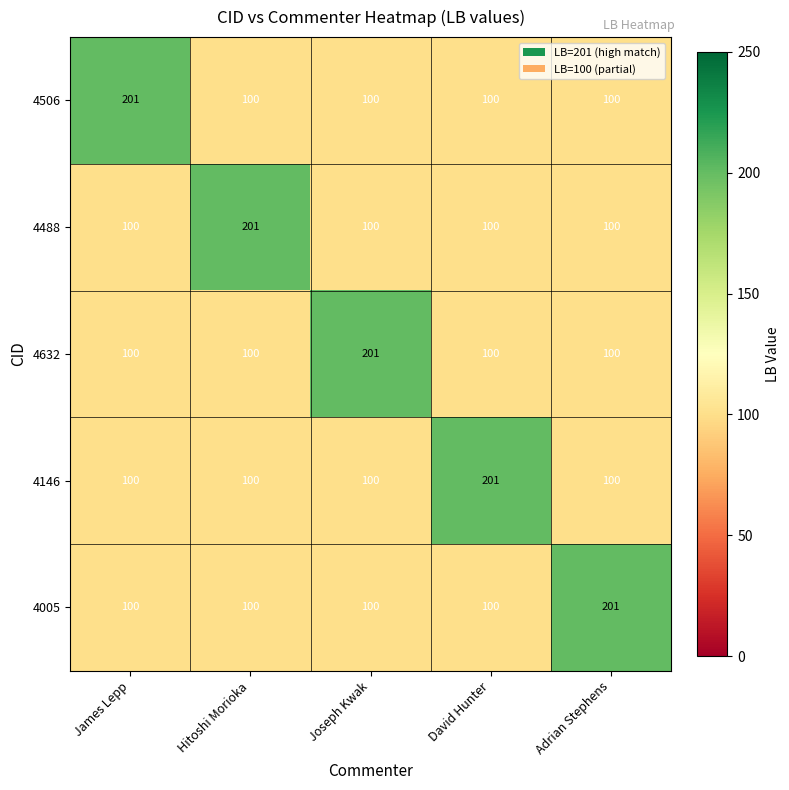

Read the 4488 value at Adrian Stephens, to the nearest 50.

100